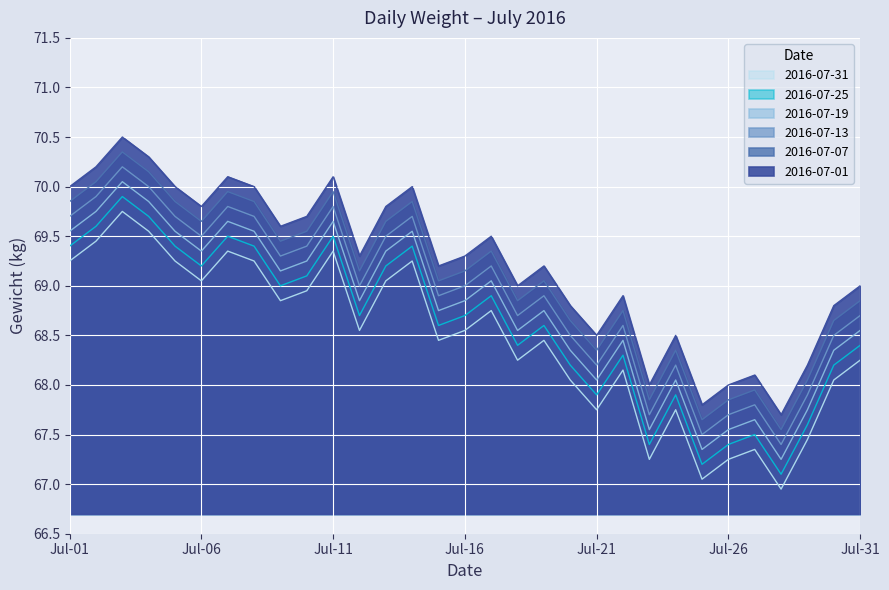

The chart shows a value of 68.2 at 2016-07-22. True or false?

True